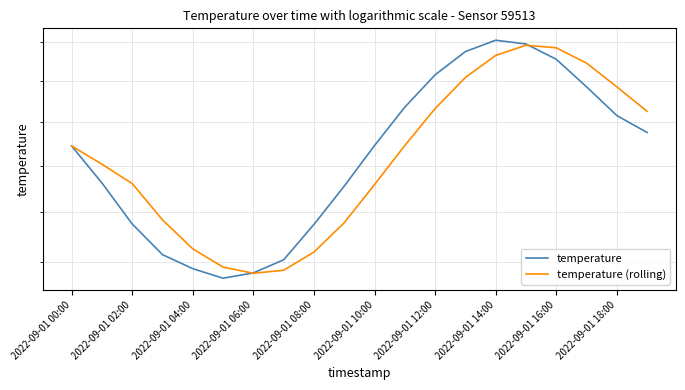

The temperature series shows 6.4 at 15. True or false?

False